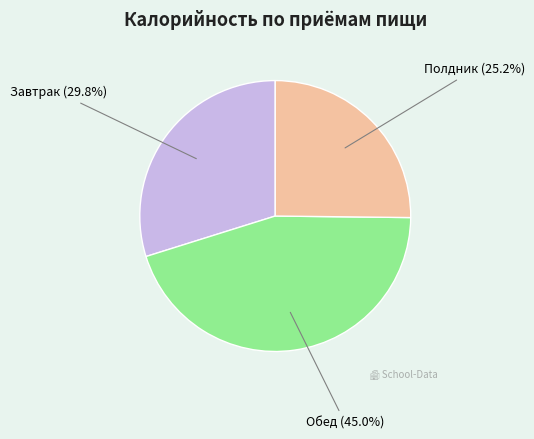

What is the ratio of the value at Полдник to the value at Обед?

0.6